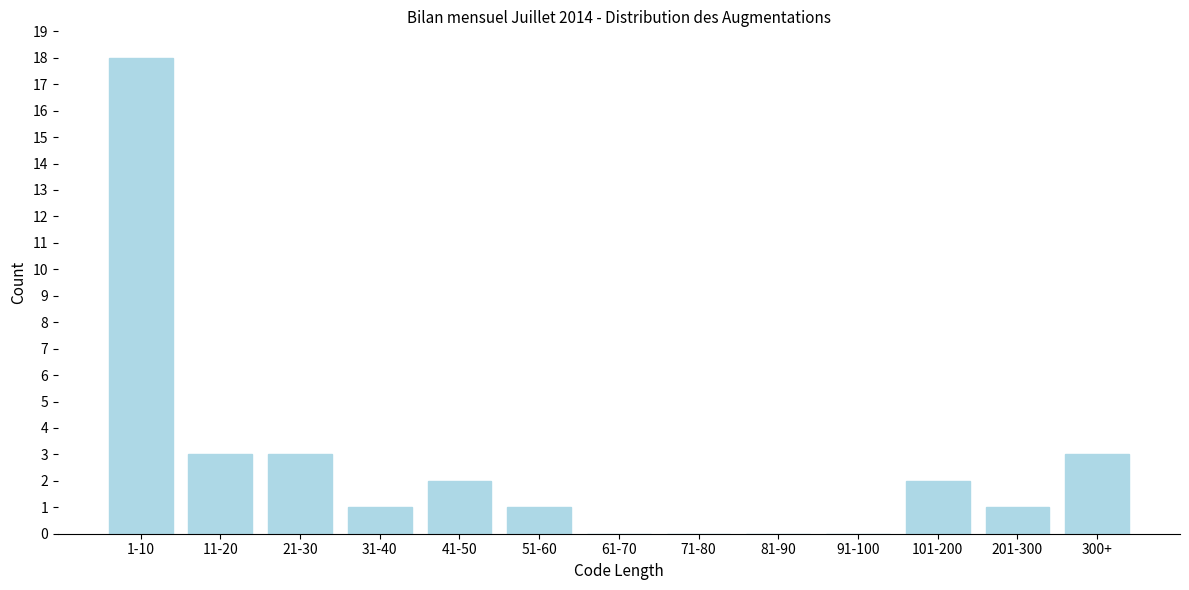

Reading right to left, what are all the values shown in this chart?

300+=3	201-300=1	101-200=2	91-100=0	81-90=0	71-80=0	61-70=0	51-60=1	41-50=2	31-40=1	21-30=3	11-20=3	1-10=18